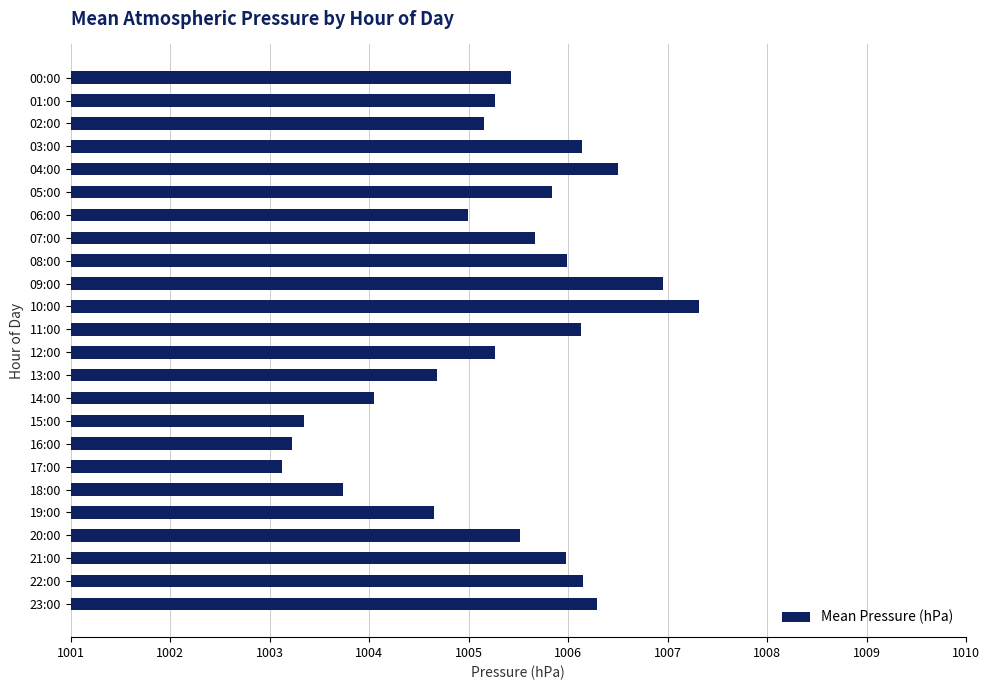

The chart shows a value of 1547.5 at 08:00. True or false?

False